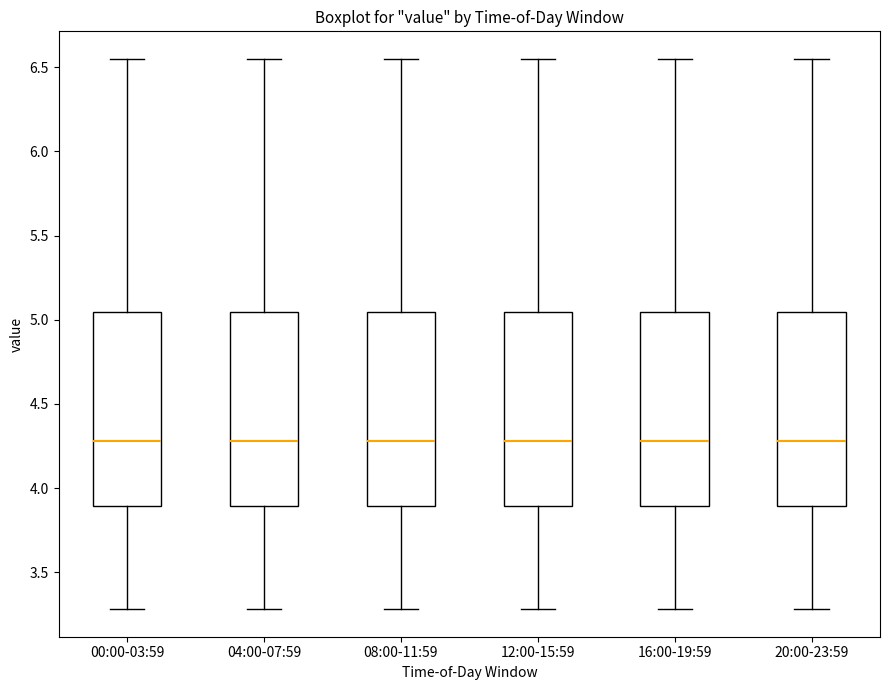

Where is the lower edge of the box for 04:00-07:59 on the y-axis? The values are not printed on the chart, so give them approximately, as read against the axis.

3.90